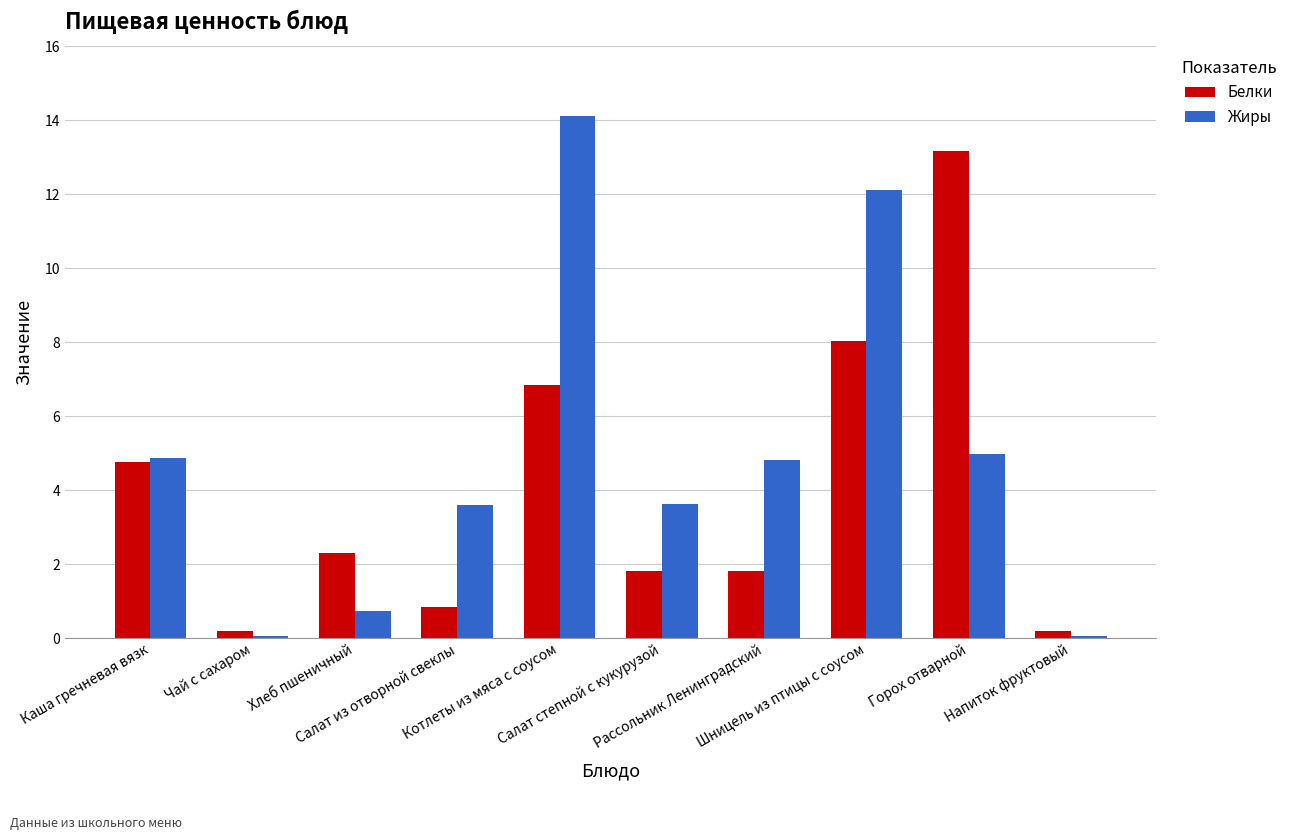

Which series has the widest spread of values?

Жиры